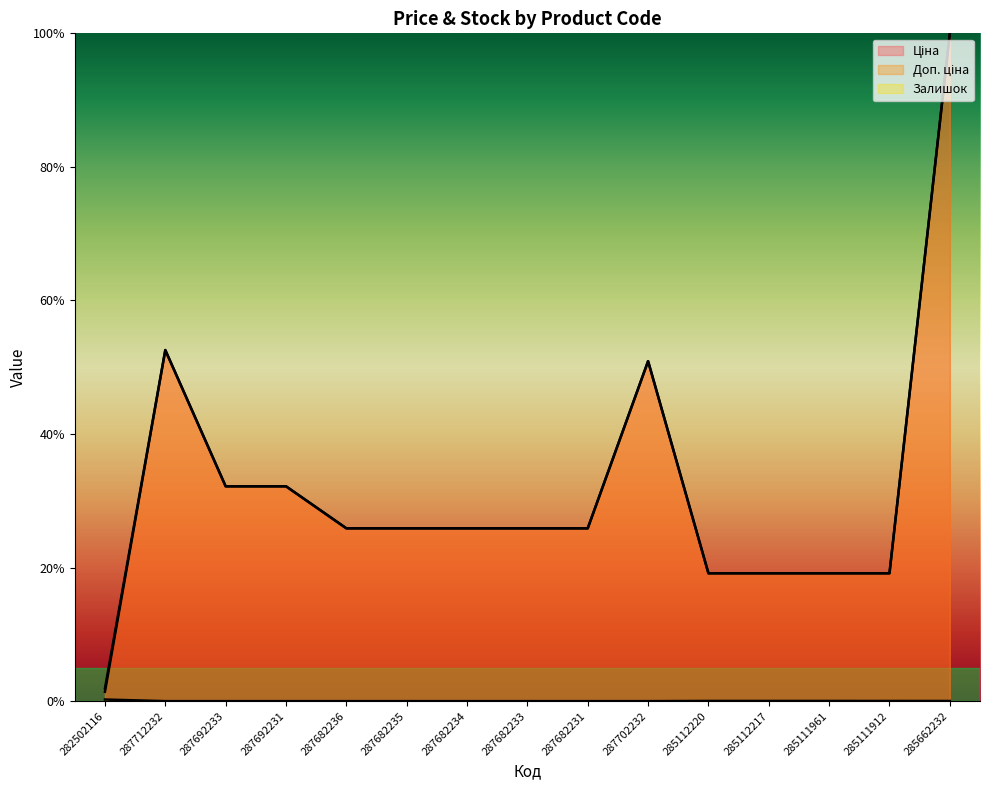

True or false: Залишок has more than 1 interior local peaks.

False